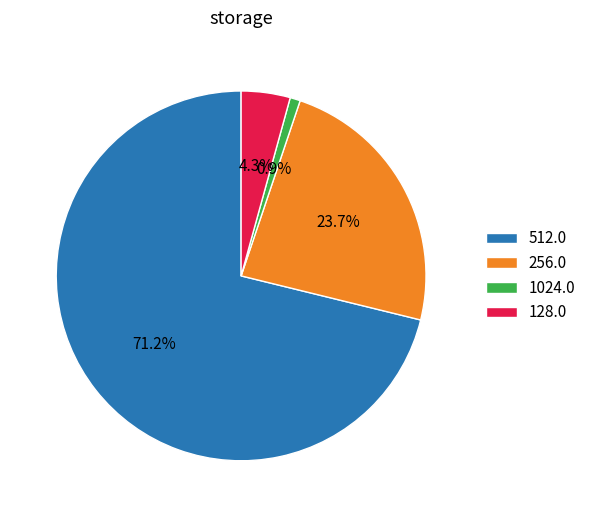

Count the number of slices in the pie.

4